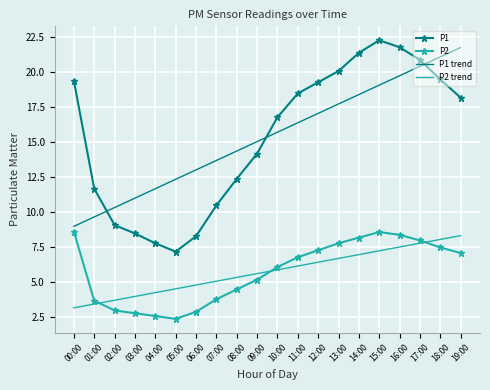

Rank the series at 06:00 from lowest to highest value.

P2, P2 trend, P1, P1 trend